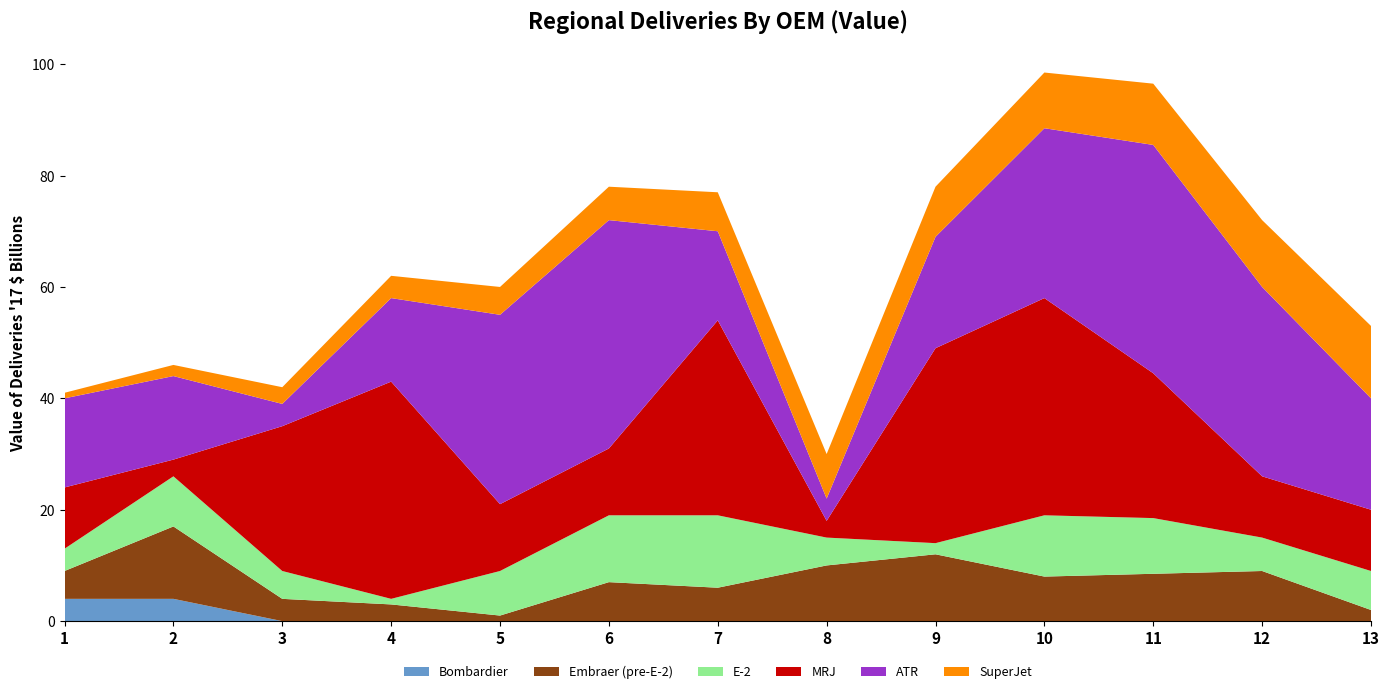

What is the maximum value for Bombardier?

4.0